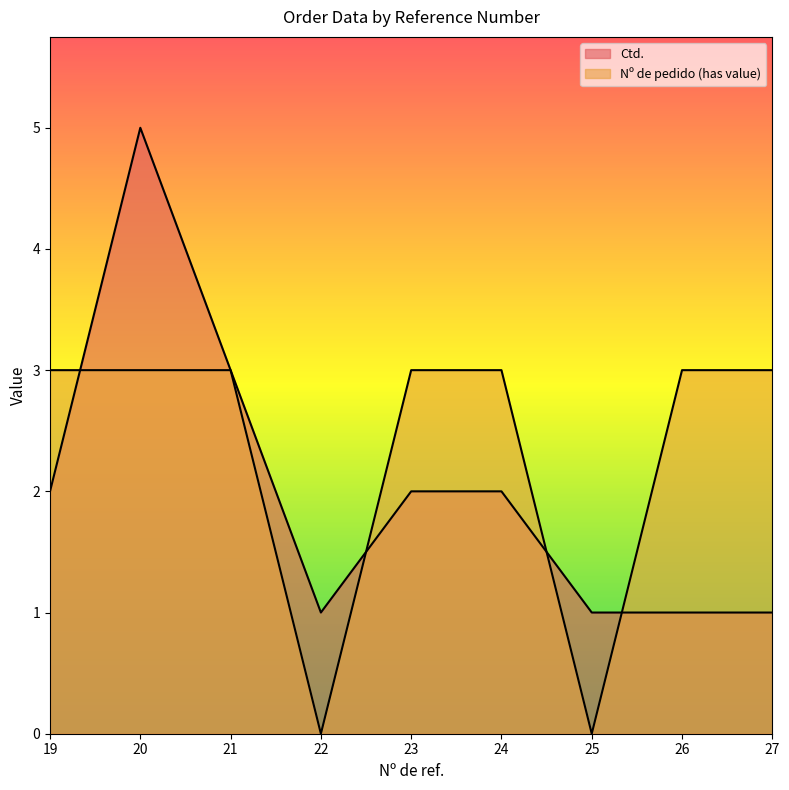

How many lines are shown in the chart?

2